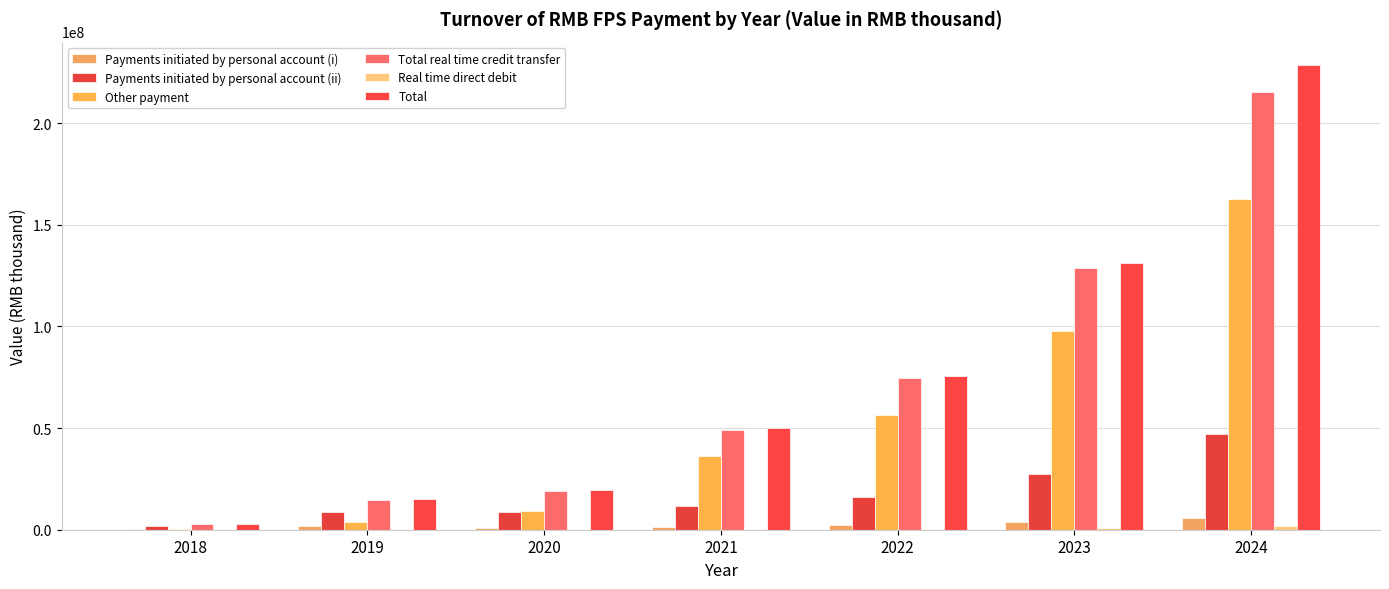

Which series has the widest spread of values?

Total